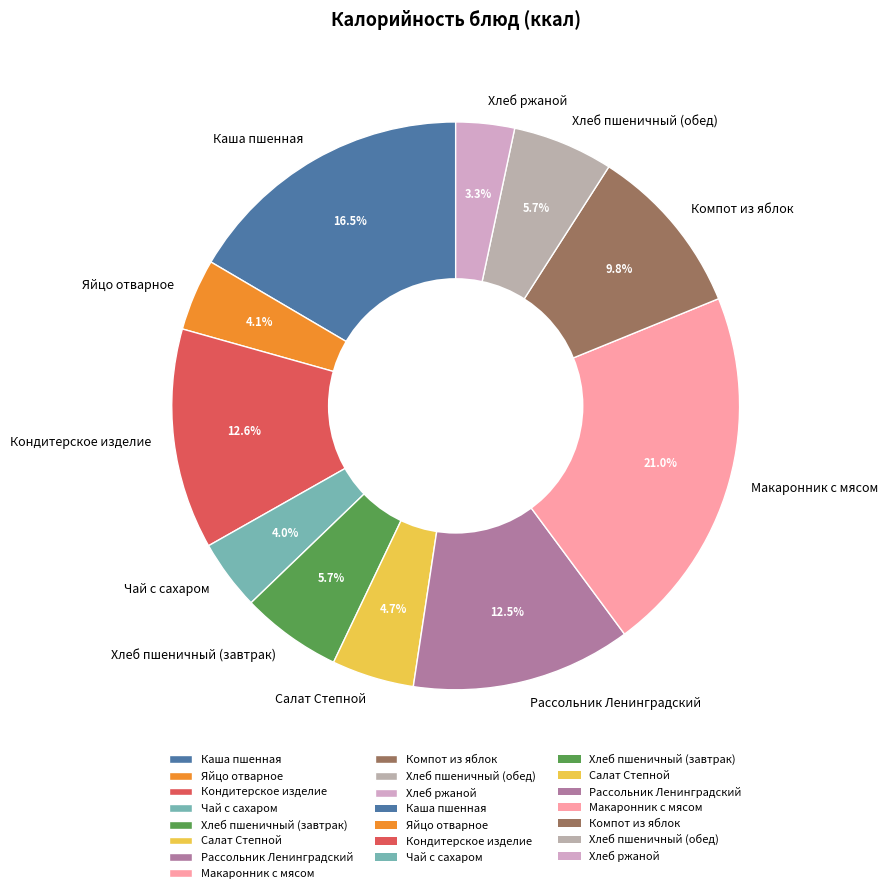

How much of the chart is everything except Каша пшенная?

83.5%